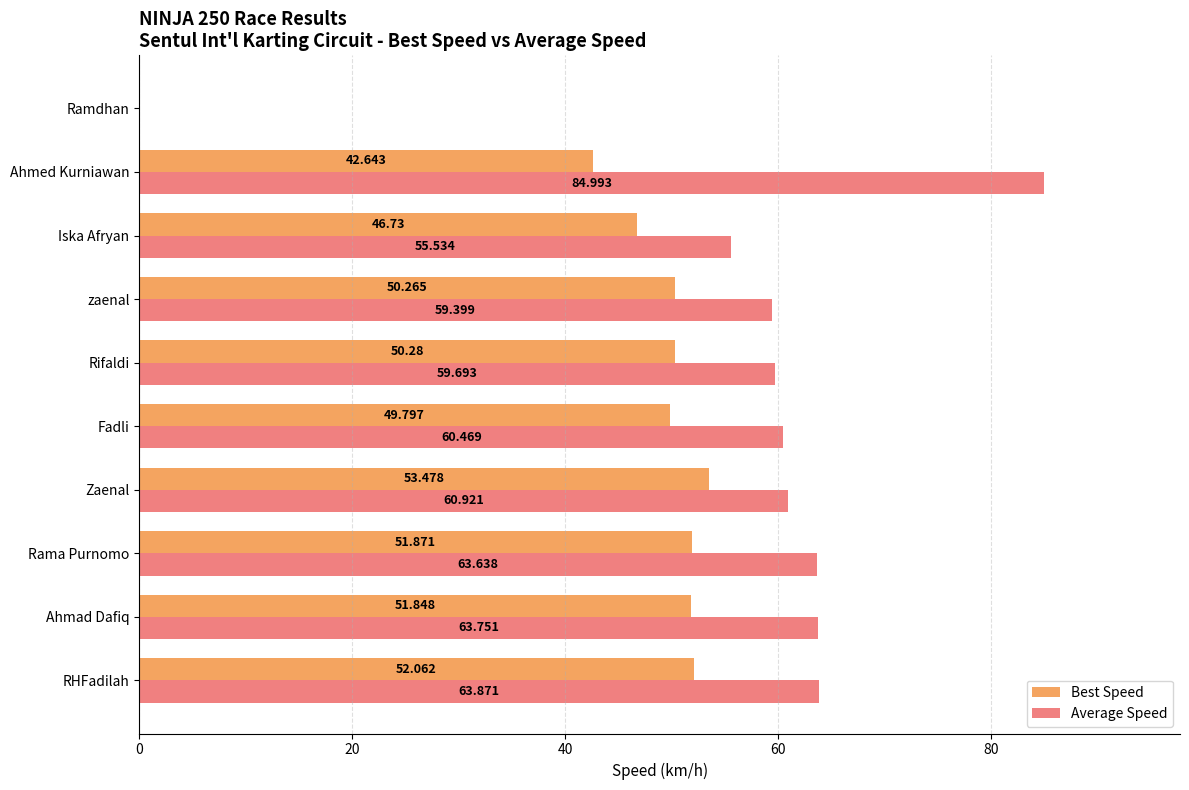

Which series has the largest total across all categories?

Average Speed